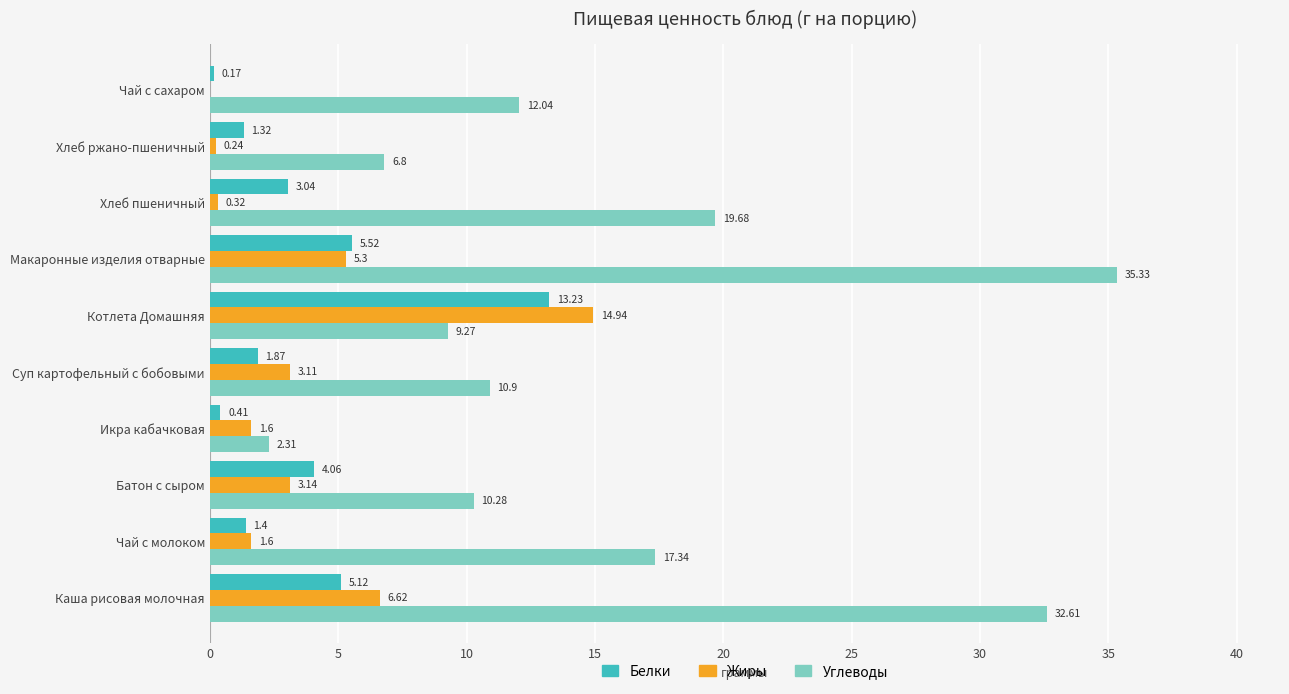

Which series has the widest spread of values?

Углеводы